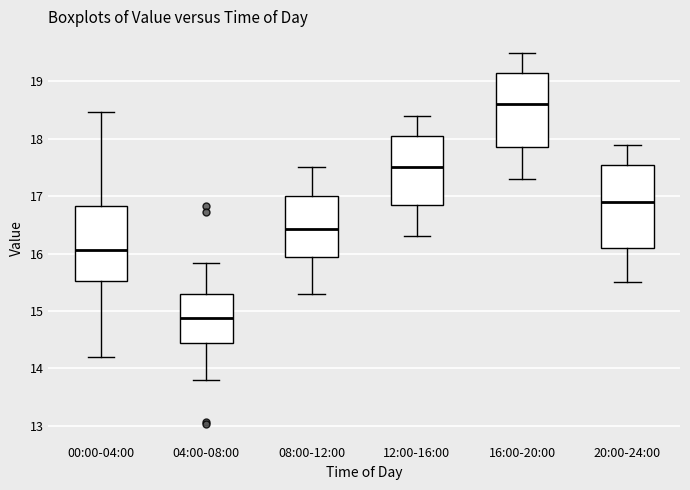

Reading left to right, read every box against the y-axis: the position of its median line, the range the box covers, and the ends of its whiskers. The values are not printed on the chart, so give them approximately, as read against the axis.

00:00-04:00: median 16.1, box 15.5 to 16.8, whiskers 14.2 to 18.5
04:00-08:00: median 14.9, box 14.5 to 15.3, whiskers 13.8 to 15.8
08:00-12:00: median 16.4, box 15.9 to 17.0, whiskers 15.3 to 17.5
12:00-16:00: median 17.5, box 16.9 to 18.1, whiskers 16.3 to 18.4
16:00-20:00: median 18.6, box 17.9 to 19.2, whiskers 17.3 to 19.5
20:00-24:00: median 16.9, box 16.1 to 17.6, whiskers 15.5 to 17.9